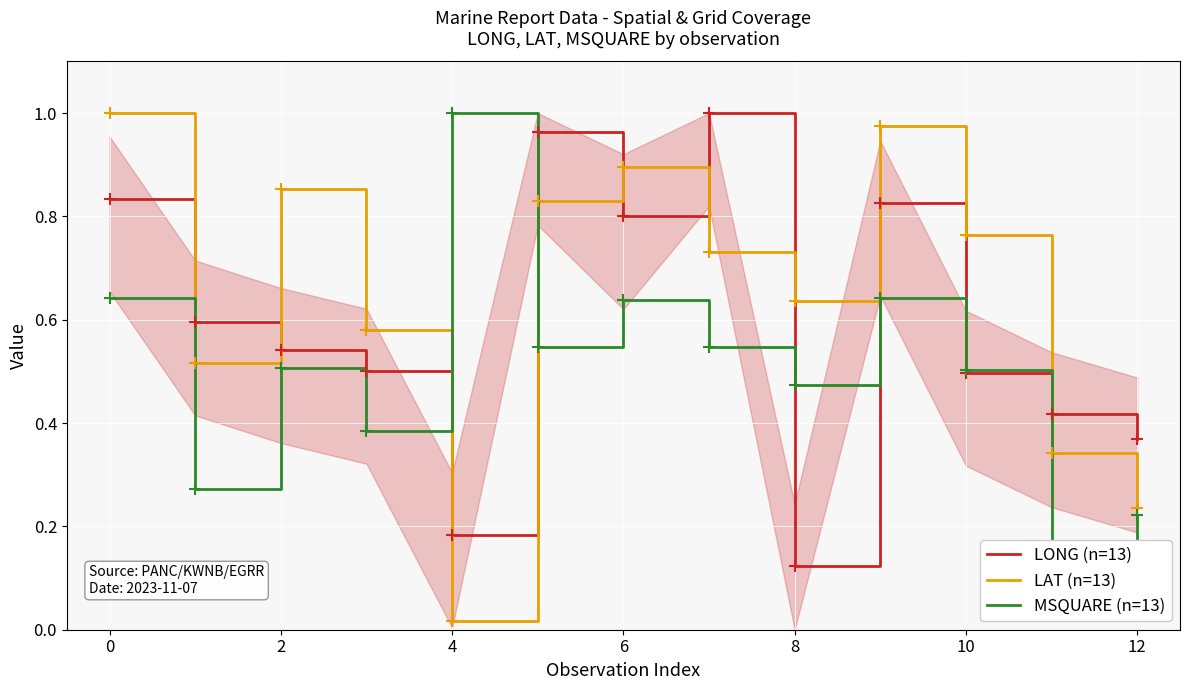

Which category has the lowest value in the LONG (n=13) series?

8